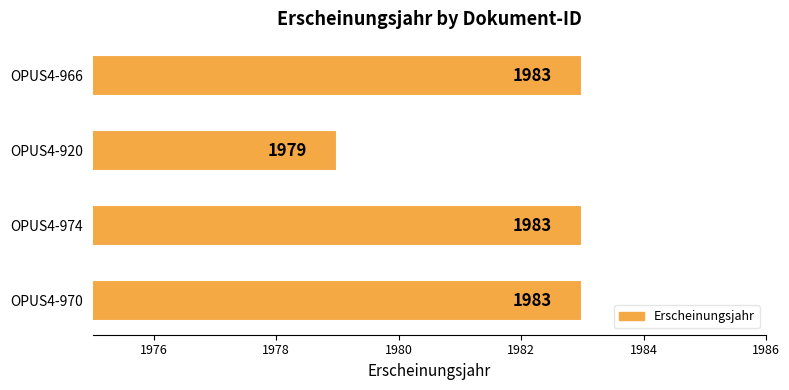

Approximately how many times larger is the value at OPUS4-966 compared to OPUS4-974?

1.0